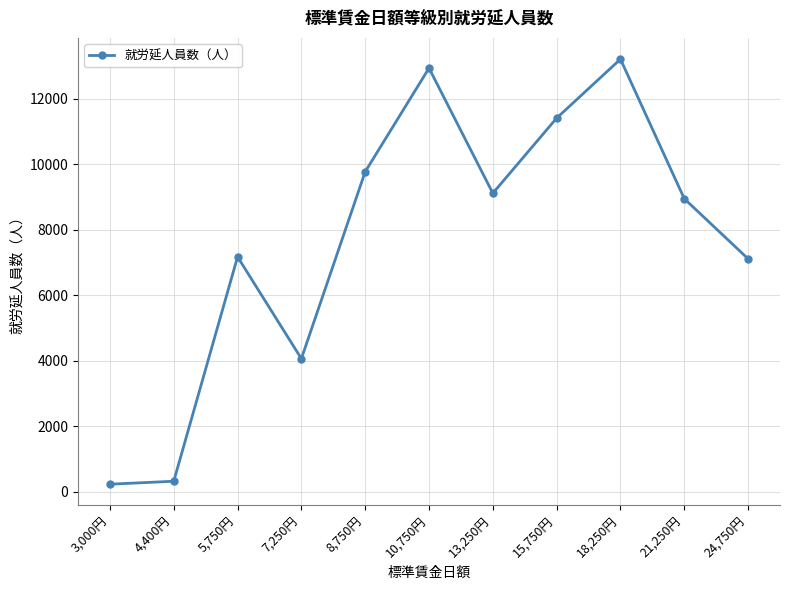

Reading right to left, what are all the values shown in this chart?

24,750円=7115	21,250円=8951	18,250円=13213	15,750円=11412	13,250円=9118	10,750円=12939	8,750円=9775	7,250円=4065	5,750円=7175	4,400円=322	3,000円=231